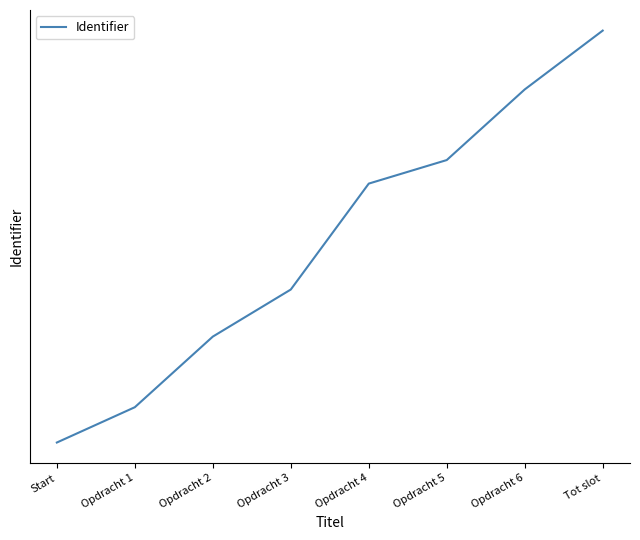

List the labels in order of value, smallest first.

Start, Opdracht 1, Opdracht 2, Opdracht 3, Opdracht 4, Opdracht 5, Opdracht 6, Tot slot